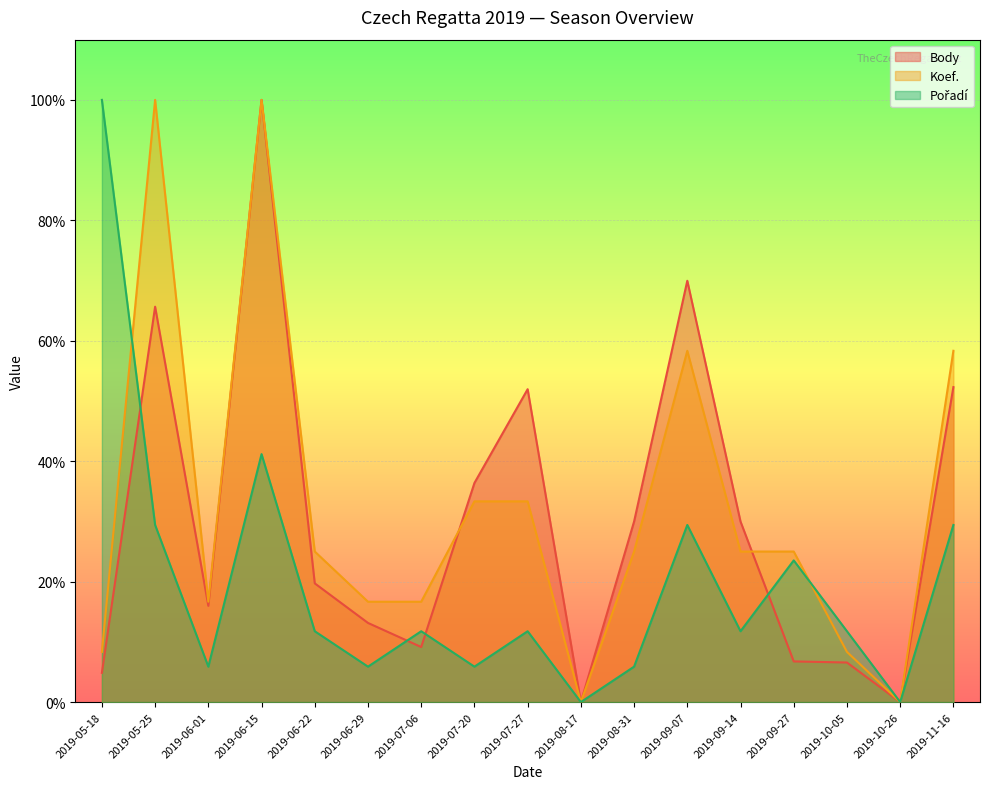

What is the sum of all Body values?

512.4